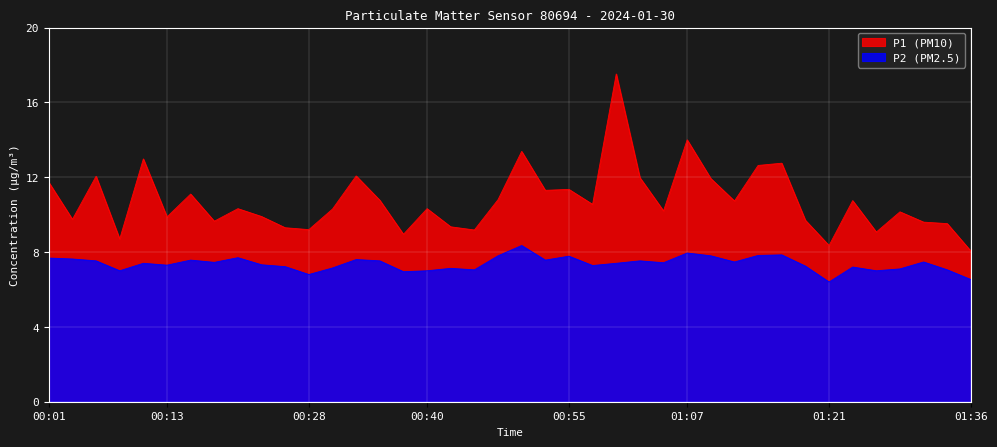

Reading right to left, what are all the values shown in this chart?

P1: 01:36=8.1	01:34=9.5	01:31=9.6	01:29=10.2	01:26=9.1	01:24=10.8	01:21=8.3	01:19=9.7	01:16=12.8	01:14=12.6	01:12=10.7	01:09=11.9	01:07=14.0	01:04=10.2	01:02=12.0	00:59=17.5	00:57=10.6	00:55=11.3	00:52=11.3	00:50=13.4	00:47=10.8	00:45=9.2	00:42=9.3	00:40=10.3	00:38=8.9	00:35=10.8	00:33=12.1	00:30=10.3	00:28=9.2	00:25=9.3	00:23=9.9	00:20=10.3	00:18=9.7	00:16=11.1	00:13=9.9	00:11=13.0	00:08=8.7	00:06=12.1	00:03=9.8	00:01=11.7
P2: 01:36=6.5	01:34=7.0	01:31=7.5	01:29=7.1	01:26=7.0	01:24=7.2	01:21=6.4	01:19=7.2	01:16=7.8	01:14=7.8	01:12=7.5	01:09=7.8	01:07=8.0	01:04=7.4	01:02=7.5	00:59=7.4	00:57=7.3	00:55=7.8	00:52=7.6	00:50=8.3	00:47=7.8	00:45=7.0	00:42=7.1	00:40=7.0	00:38=7.0	00:35=7.5	00:33=7.6	00:30=7.2	00:28=6.8	00:25=7.2	00:23=7.3	00:20=7.7	00:18=7.5	00:16=7.6	00:13=7.3	00:11=7.4	00:08=7.0	00:06=7.5	00:03=7.6	00:01=7.7